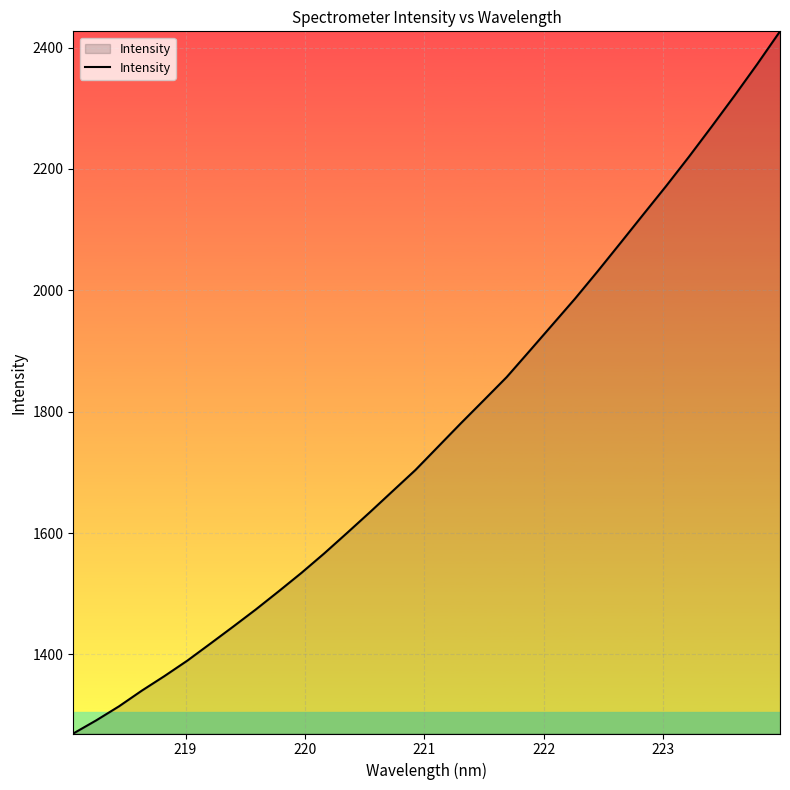

What is the difference between the maximum and minimum values?

1156.9